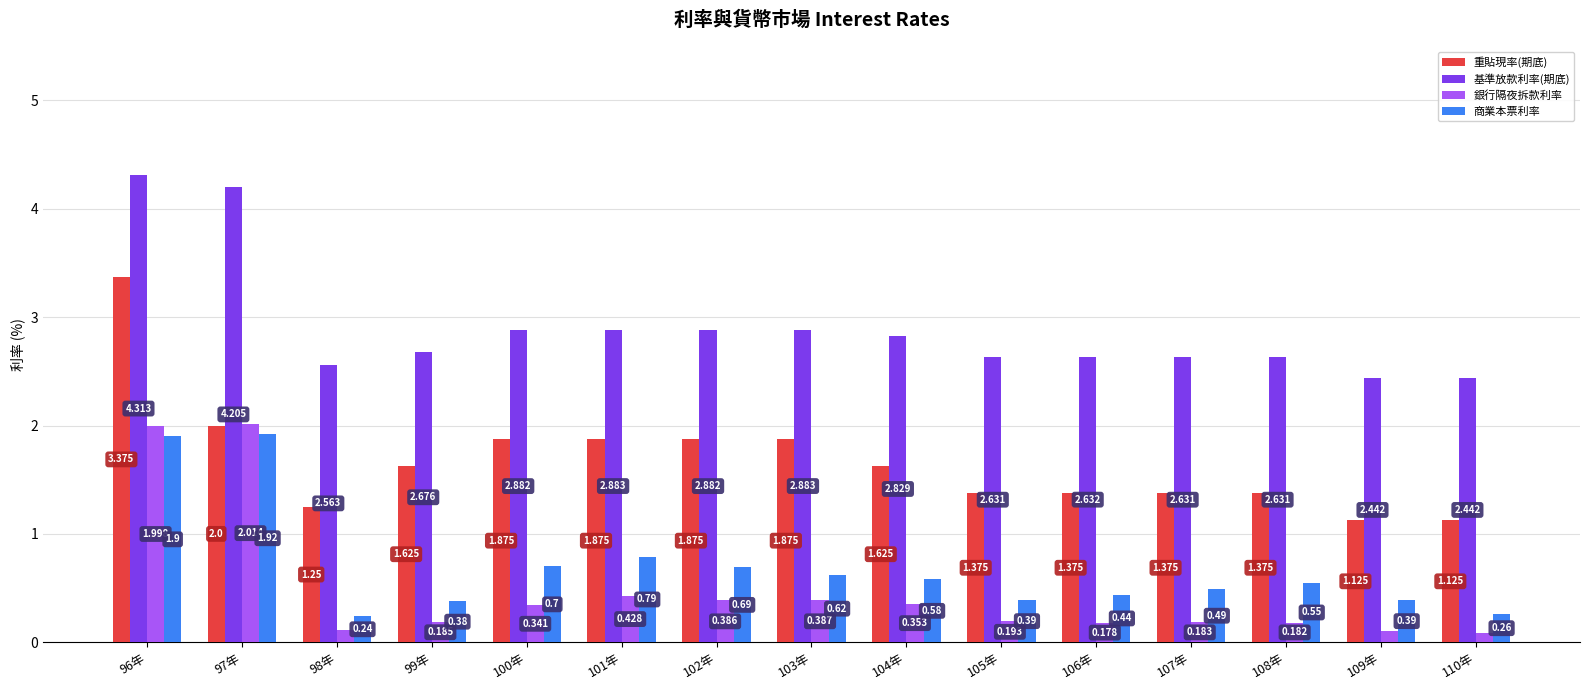

What is the label of the 2nd bar from the right?

109年